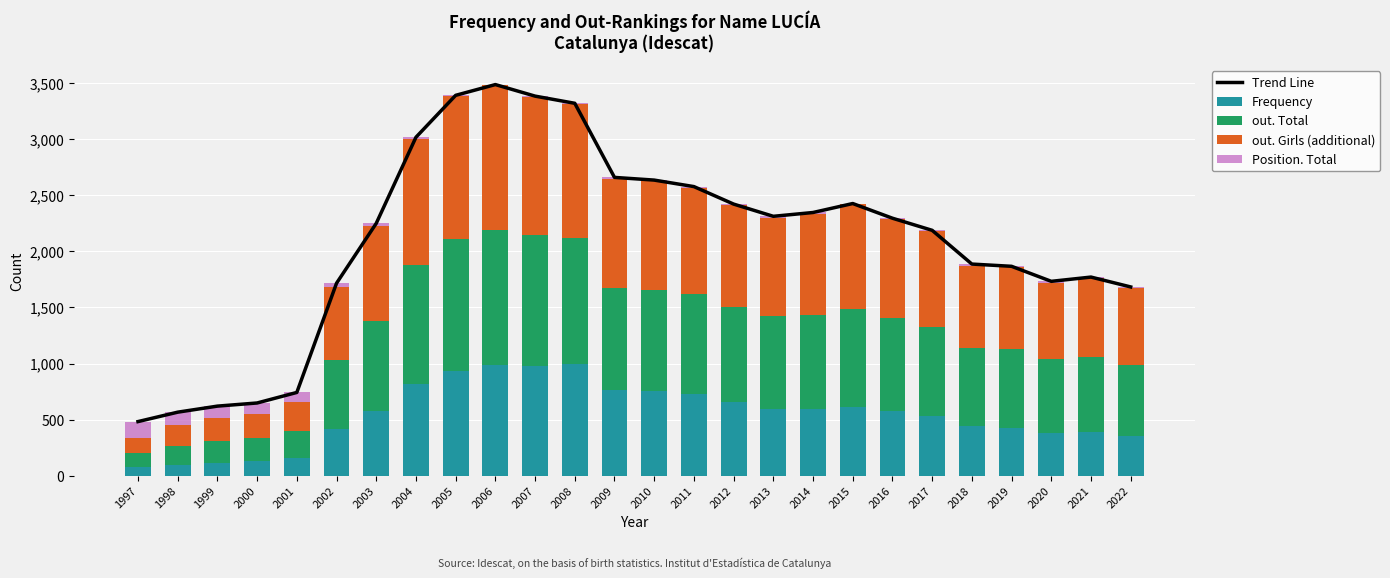

At which category is the sum across all series the highest?

2006